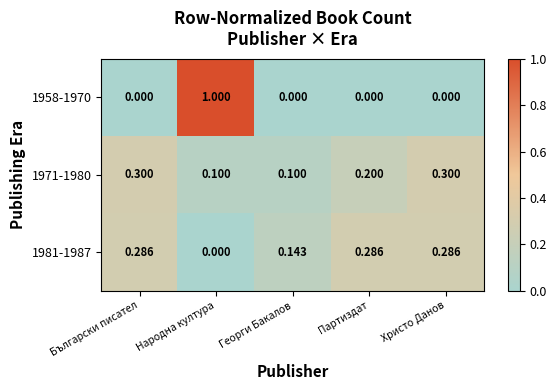

At which category is the sum across all series the highest?

Народна култура